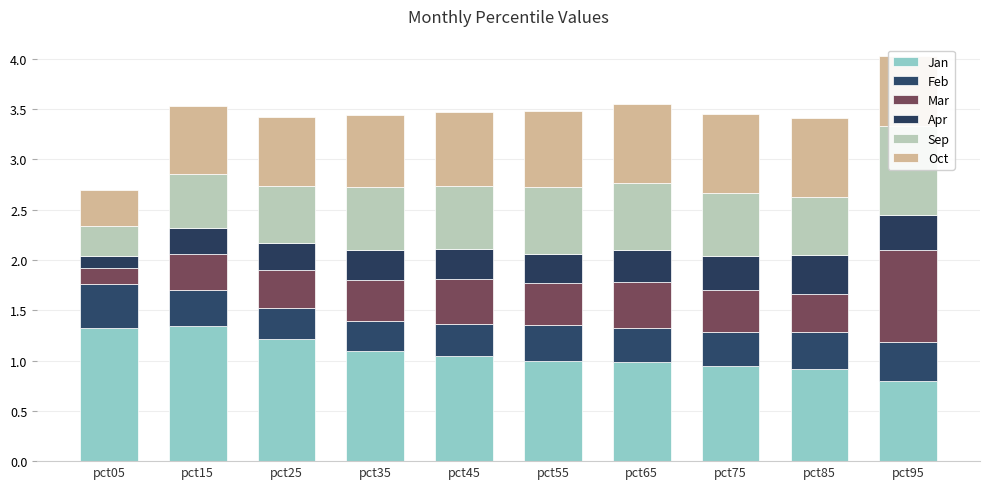

Between pct25 and pct65, which series saw the biggest shift?

Jan